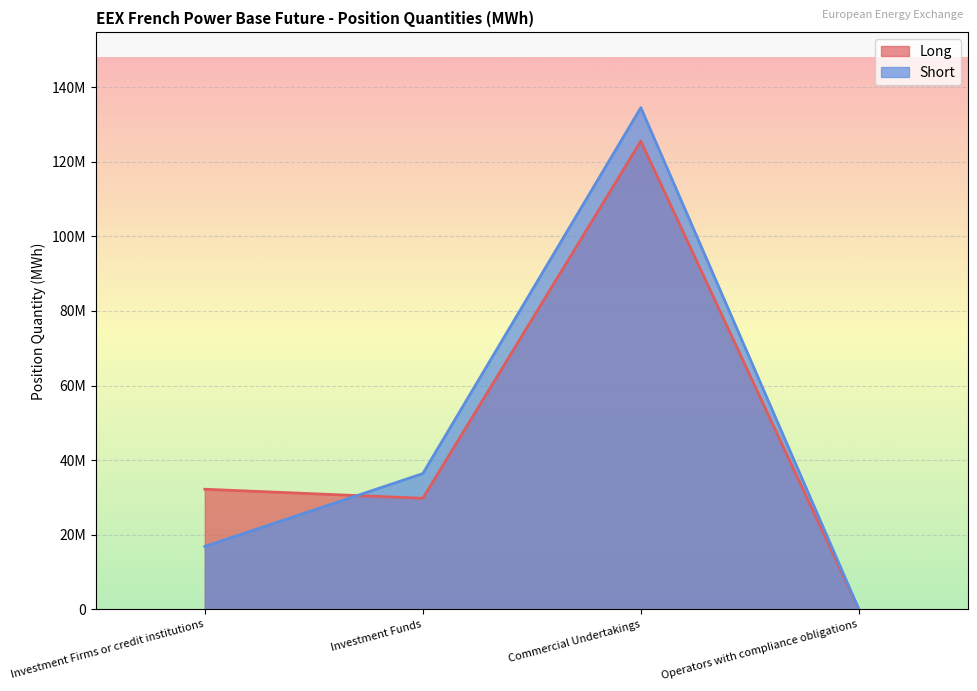

At how many categories does at least one series exceed 124170424?

1